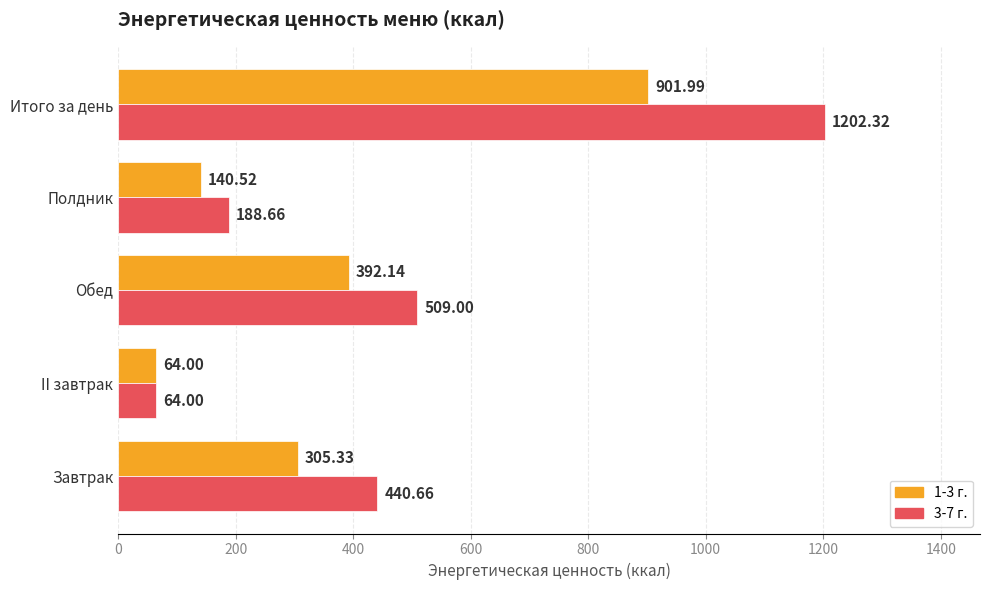

What are all the series names shown in the legend?

1-3 г., 3-7 г.